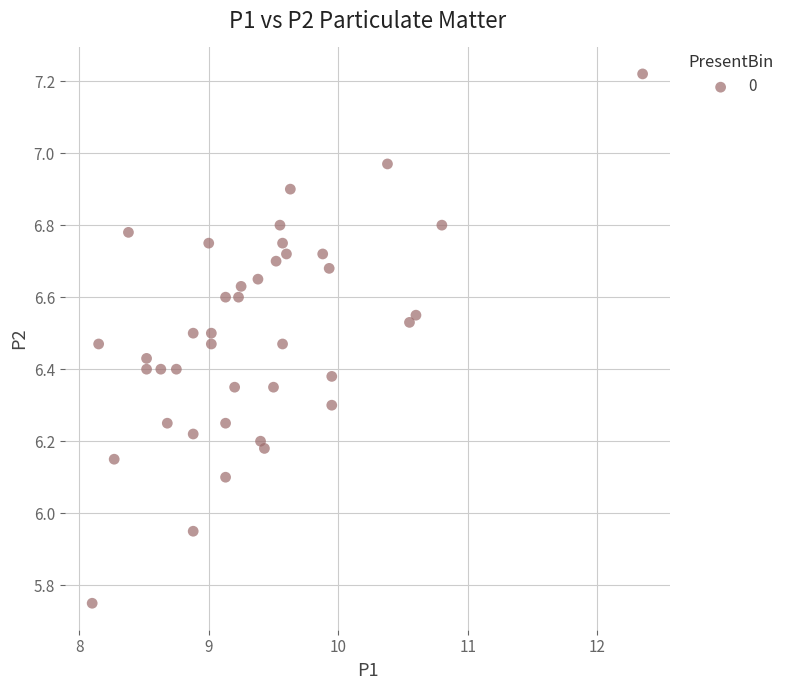

What is the range of X values (max minus min)?

4.2